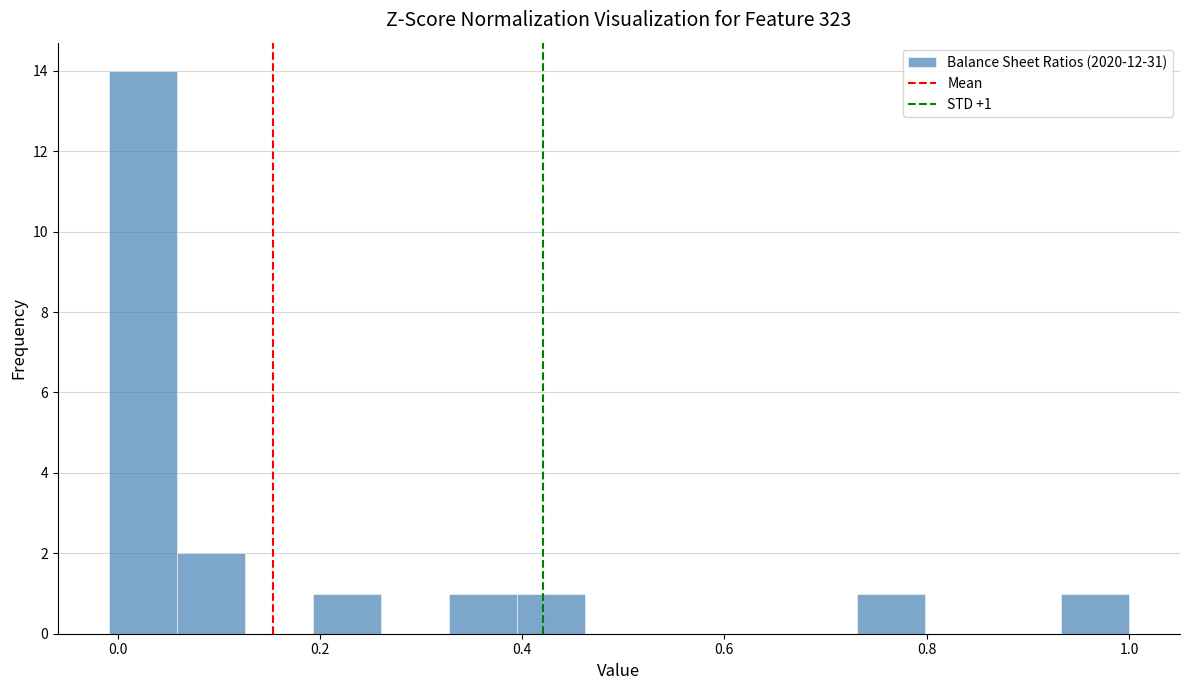

Around what value on the x-axis is the tallest bar? Give the approximate position of its centre, as read against the axis.

0.02